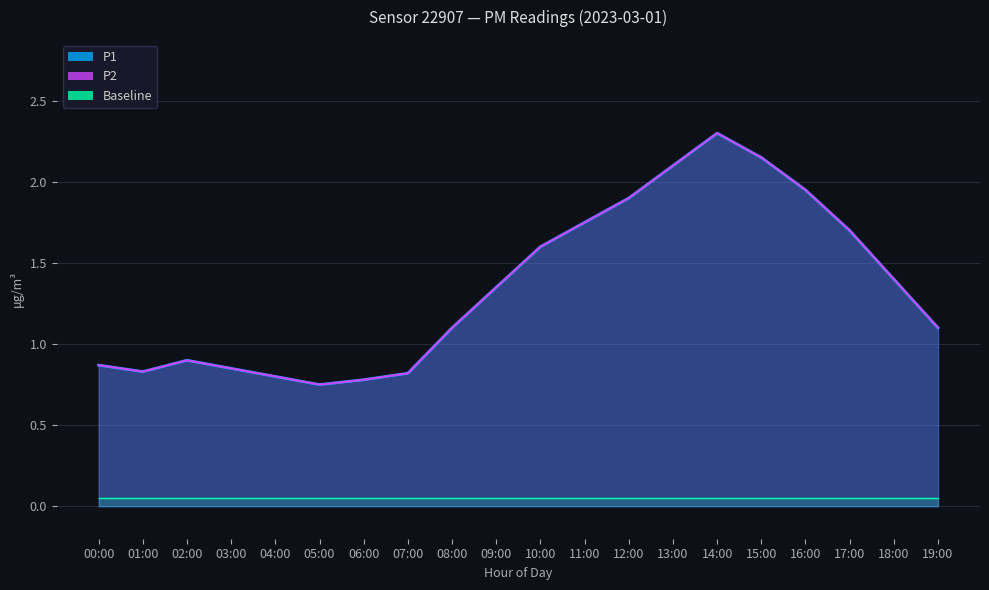

Which series has the largest total across all categories?

P1